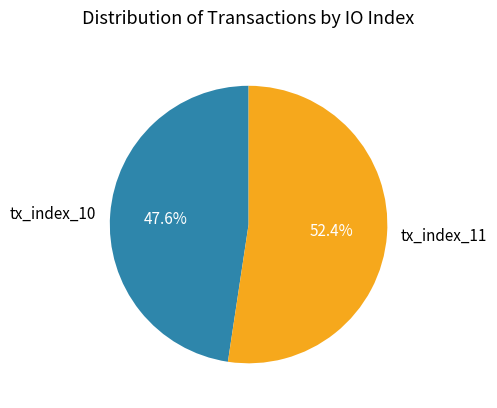

Which has a higher value, tx_index_10 or tx_index_11?

tx_index_11